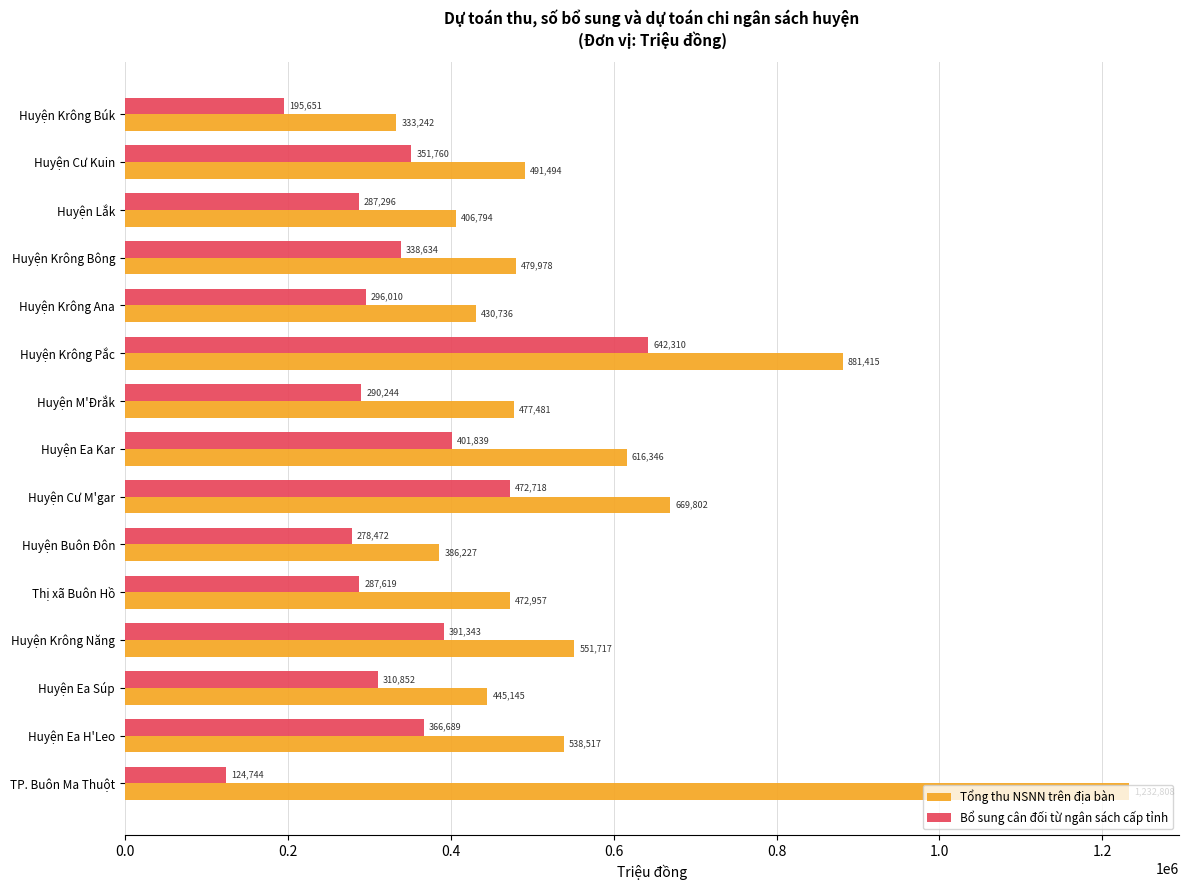

What is the difference between the maximum and minimum values in the Bổ sung cân đối từ ngân sách cấp tỉnh series?

517566